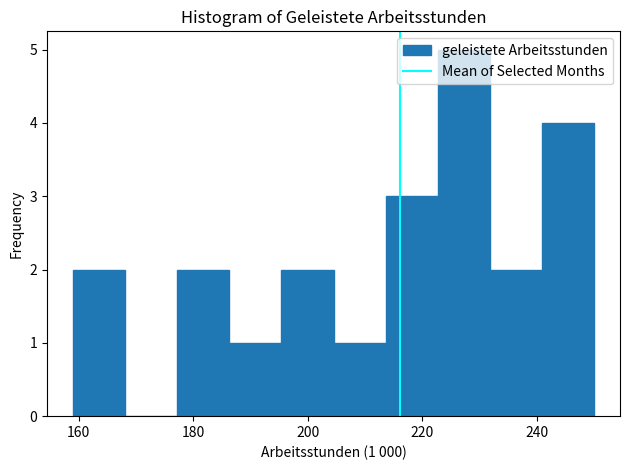

Over which range of the x-axis is the bar tallest?

222 to 232